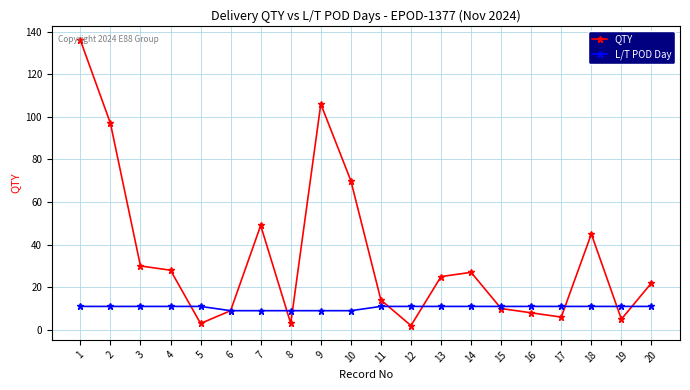

Rank the series by their average value, from lowest to highest.

L/T POD Day, QTY